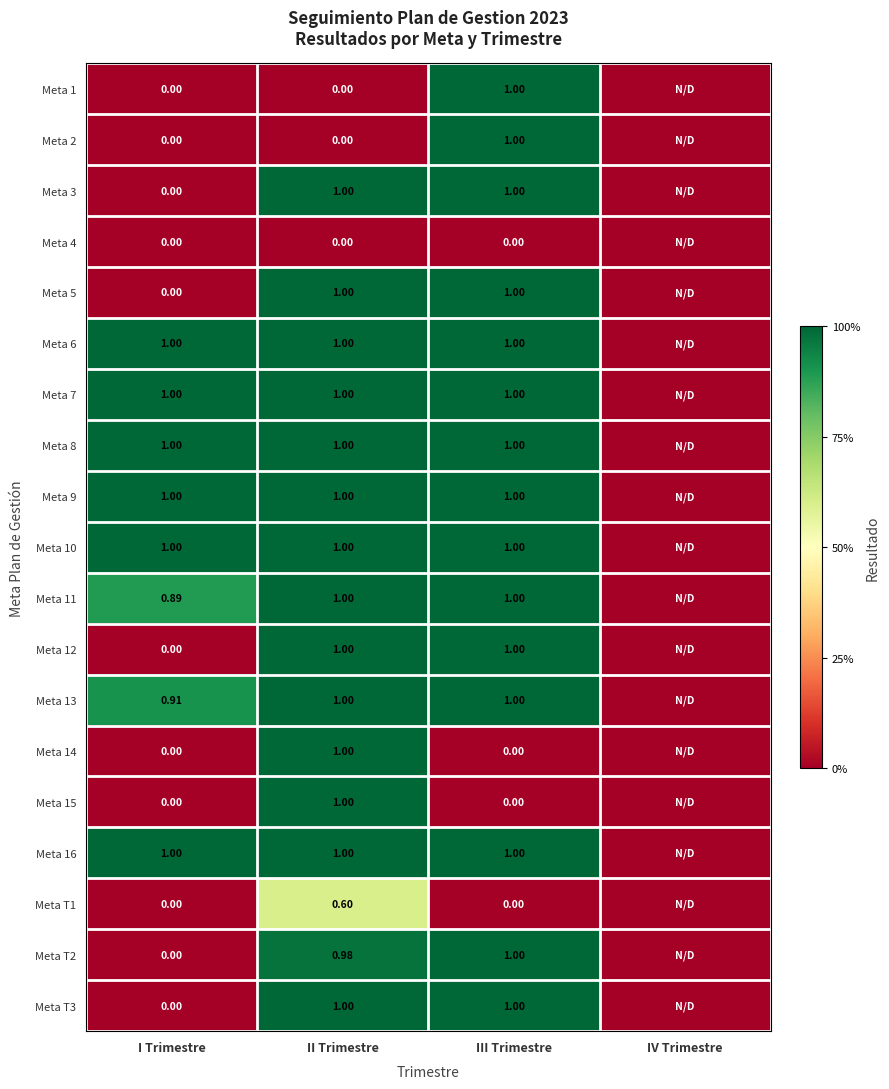

At how many categories does at least one series exceed 0?

3